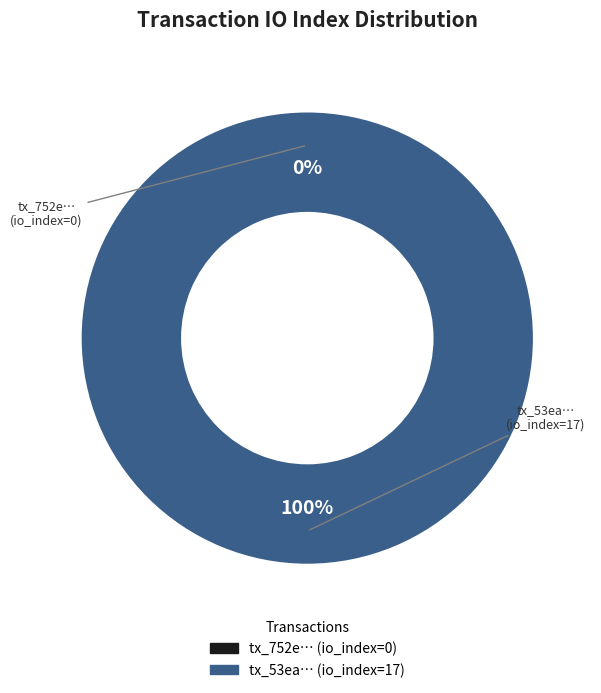

Is it true that tx_hash_0 (io_index=0) is 10% of the pie?

False